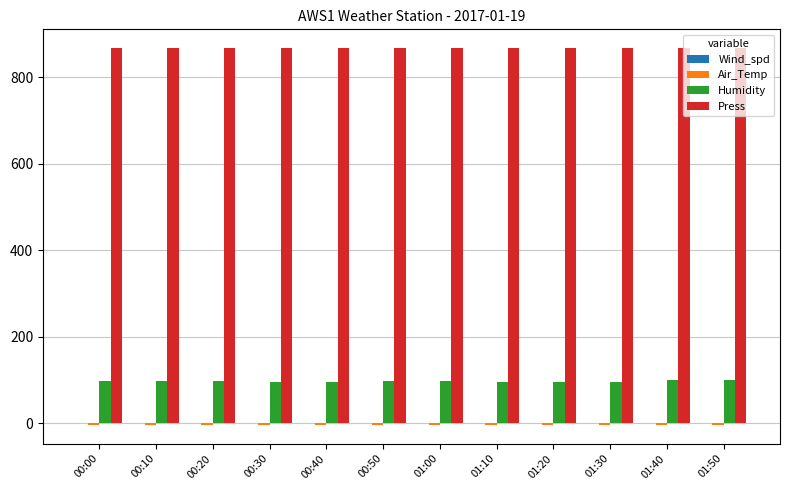

The Press series shows 867.1 at 01:00. True or false?

True